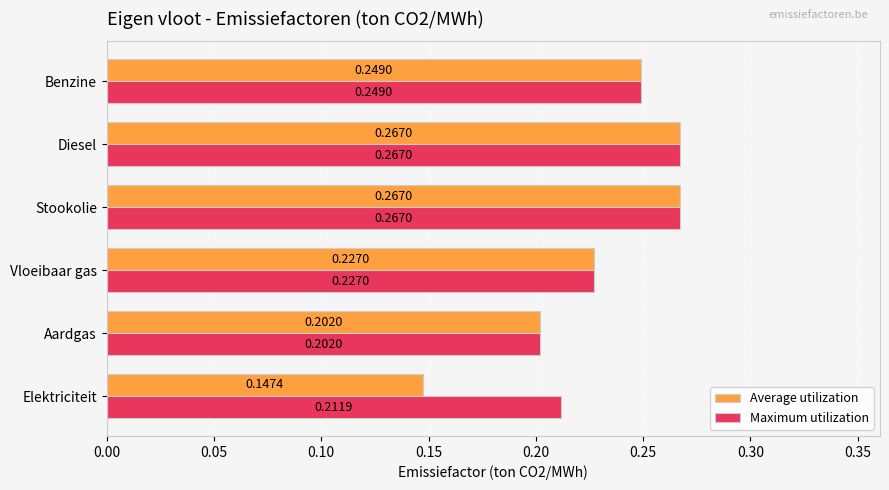

Rank the series by their average value, from lowest to highest.

Average utilization, Maximum utilization